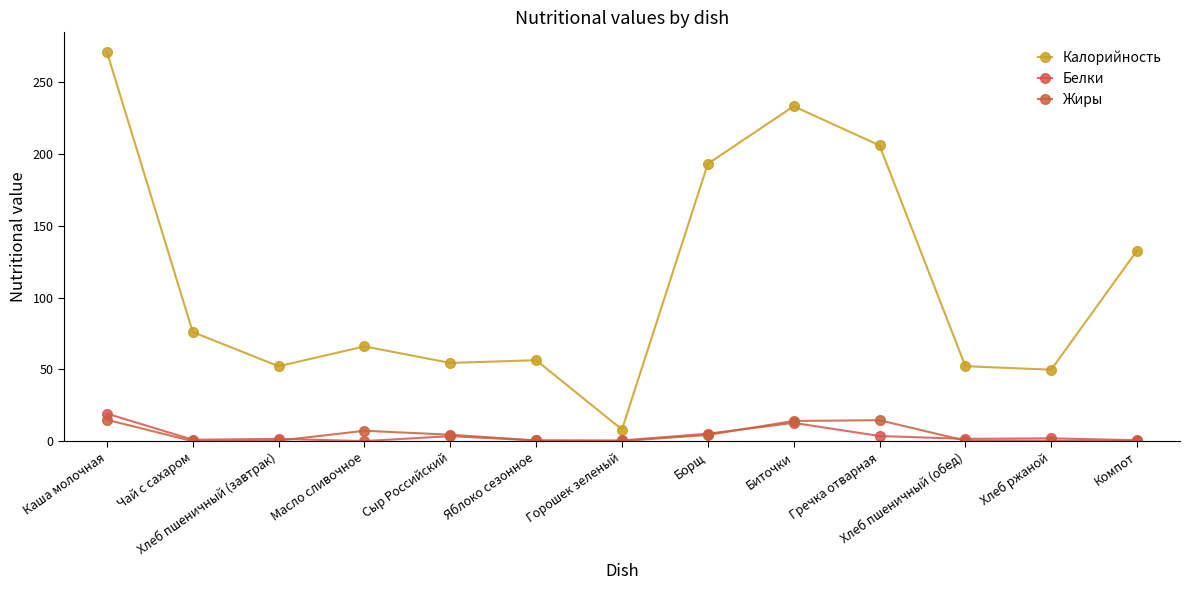

What are all the series names shown in the legend?

Калорийность, Белки, Жиры